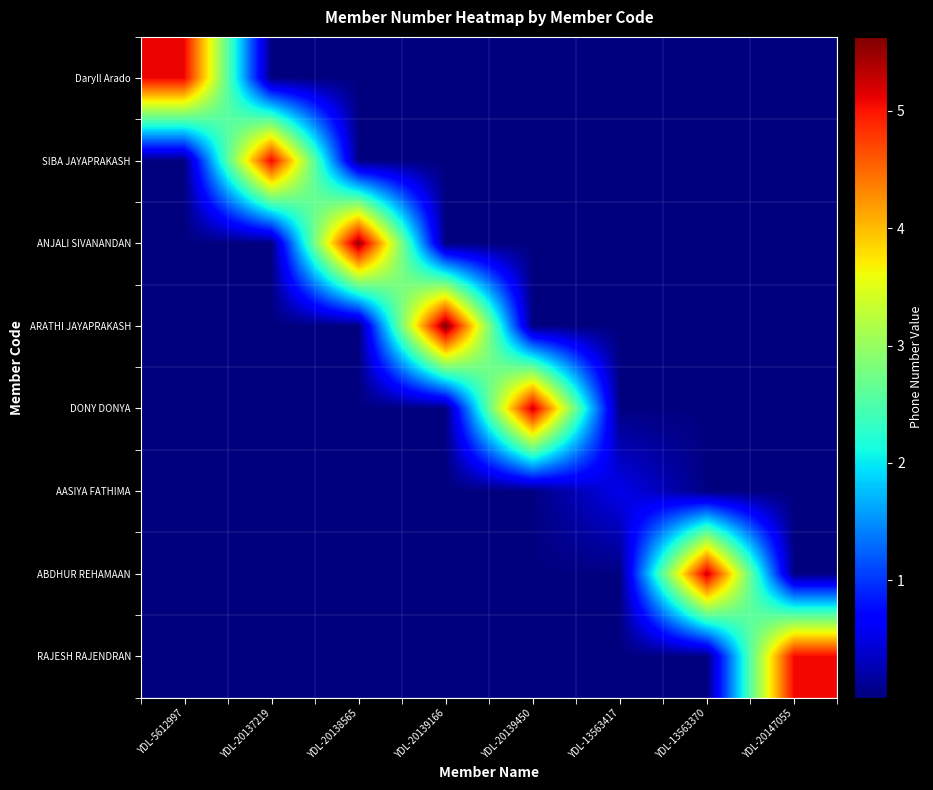

Reading right to left, list all the values displayed in this chart.

Daryll Arado: YDL-20147055=18489.3	YDL-13563370=41148.7	YDL-13563417=91578.2	YDL-20139450=203811.0	YDL-20139166=453589.8	YDL-20138565=1009482.6	YDL-20137219=2246644.8	YDL-5612997=509602357.0
SIBA JAYAPRAKASH: YDL-20147055=41148.7	YDL-13563370=91578.2	YDL-13563417=203811.0	YDL-20139450=453589.8	YDL-20139166=1009482.6	YDL-20138565=2246644.8	YDL-20137219=509611972.0	YDL-5612997=2246644.8
ANJALI SIVANANDAN: YDL-20147055=91578.2	YDL-13563370=203811.0	YDL-13563417=453589.8	YDL-20139450=1009482.6	YDL-20139166=2246644.8	YDL-20138565=552135506.0	YDL-20137219=2246644.8	YDL-5612997=1009482.6
ARATHI JAYAPRAKASH: YDL-20147055=203811.0	YDL-13563370=453589.8	YDL-13563417=1009482.6	YDL-20139450=2246644.8	YDL-20139166=563009929.0	YDL-20138565=2246644.8	YDL-20137219=1009482.6	YDL-5612997=453589.8
DONY DONYA: YDL-20147055=453589.8	YDL-13563370=1009482.6	YDL-13563417=2246644.8	YDL-20139450=527184117.0	YDL-20139166=2246644.8	YDL-20138565=1009482.6	YDL-20137219=453589.8	YDL-5612997=203811.0
AASIYA FATHIMA: YDL-20147055=1009482.6	YDL-13563370=2246644.8	YDL-13563417=54237933.0	YDL-20139450=2246644.8	YDL-20139166=1009482.6	YDL-20138565=453589.8	YDL-20137219=203811.0	YDL-5612997=91578.2
ABDHUR REHAMAAN: YDL-20147055=2246644.8	YDL-13563370=526721117.0	YDL-13563417=2246644.8	YDL-20139450=1009482.6	YDL-20139166=453589.8	YDL-20138565=203811.0	YDL-20137219=91578.2	YDL-5612997=41148.7
RAJESH RAJENDRAN: YDL-20147055=508004689.0	YDL-13563370=2246644.8	YDL-13563417=1009482.6	YDL-20139450=453589.8	YDL-20139166=203811.0	YDL-20138565=91578.2	YDL-20137219=41148.7	YDL-5612997=18489.3